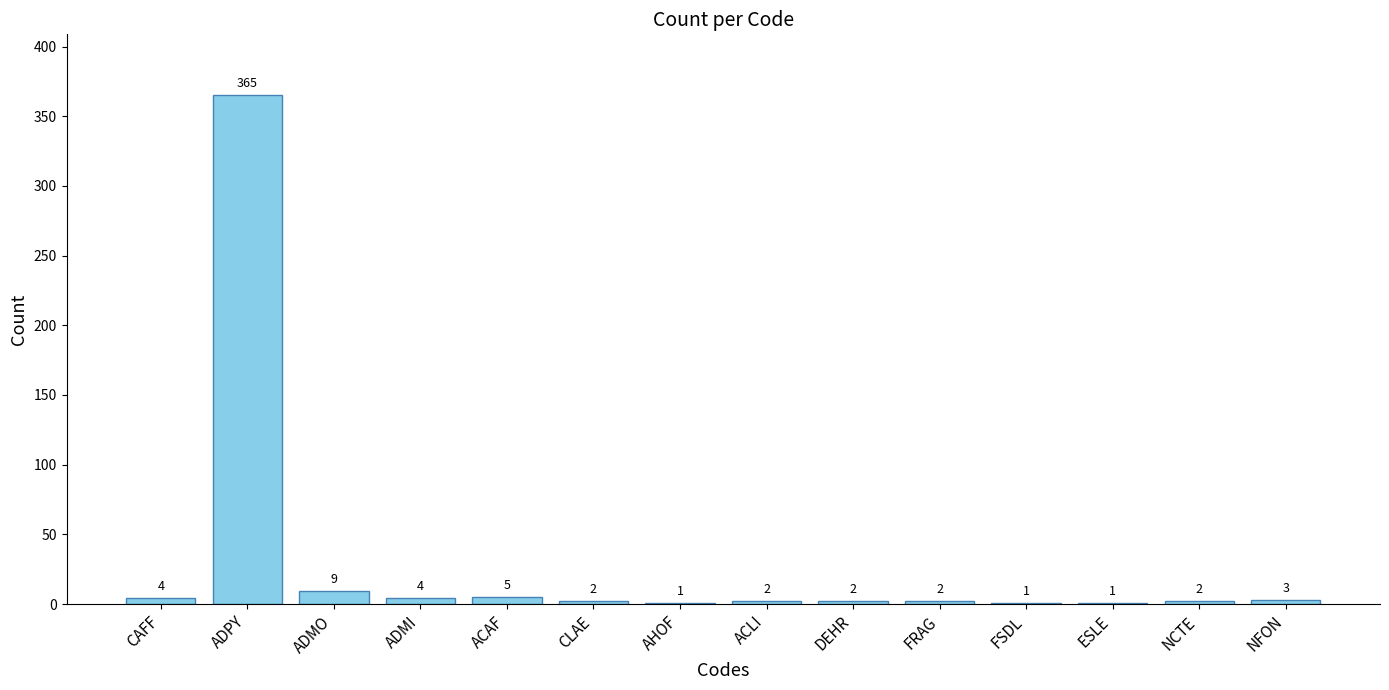

Reading left to right, extract all data points from this chart.

CAFF=4	ADPY=365	ADMO=9	ADMI=4	ACAF=5	CLAE=2	AHOF=1	ACLI=2	DEHR=2	FRAG=2	FSDL=1	ESLE=1	NCTE=2	NFON=3